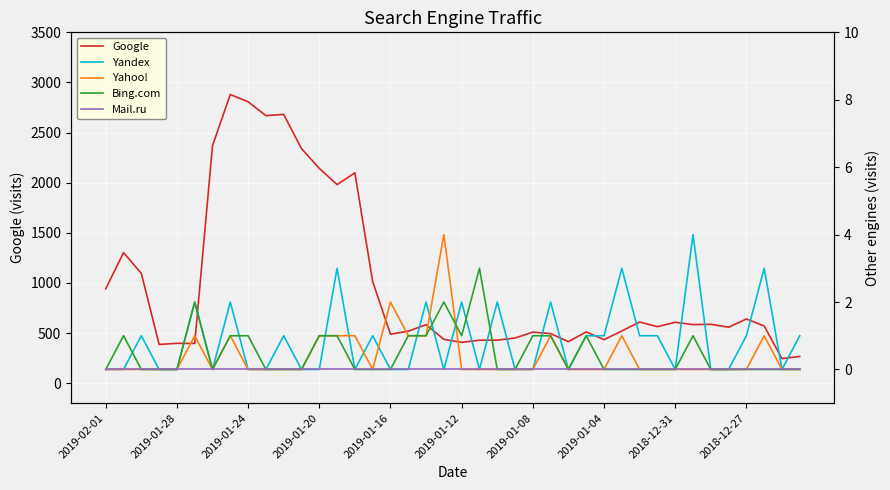

What is the sum of all Yahoo! values?

16